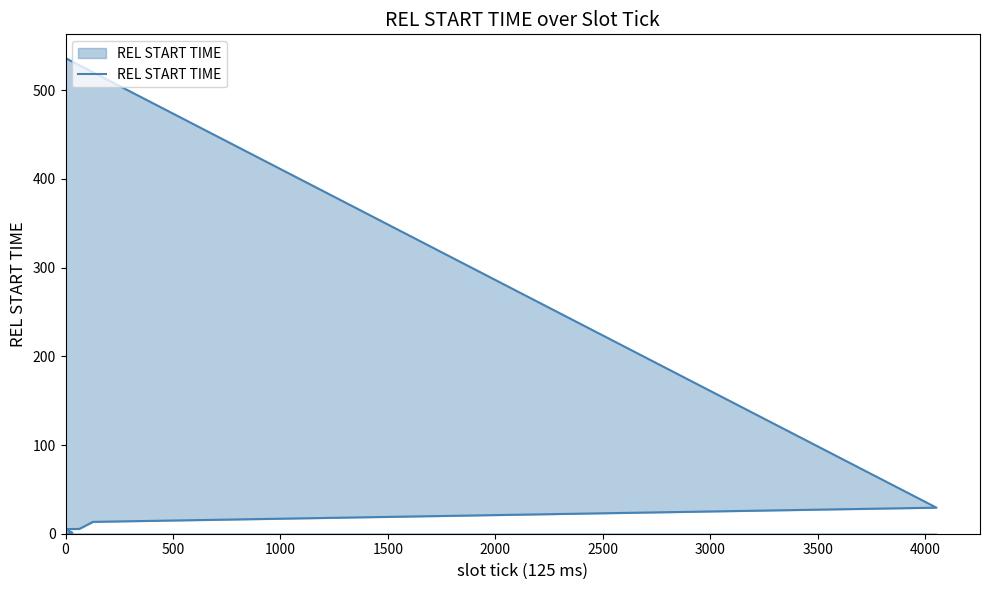

Reading right to left, extract all data points from this chart.

536.1	536.0	29.4	13.4	5.4	5.2	5.1	1.1	0.1	0.0